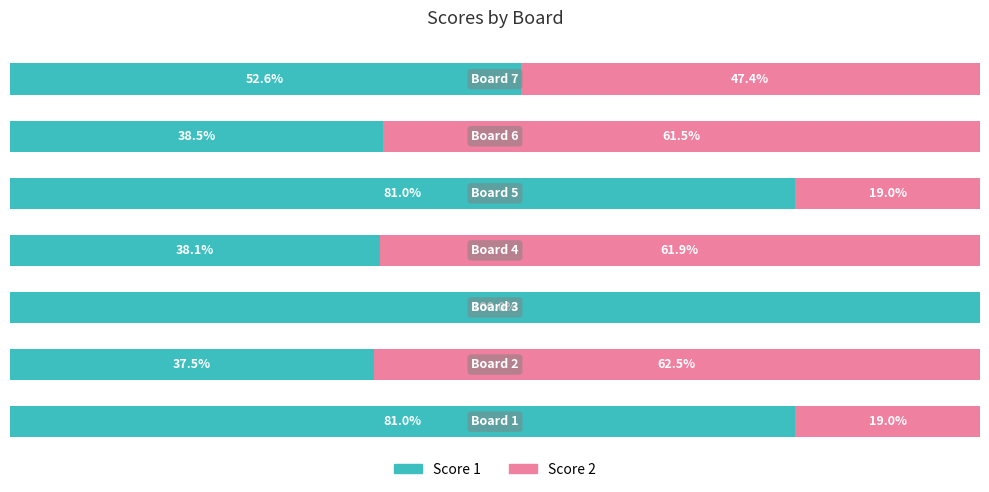

What are all the series names shown in the legend?

Score 1, Score 2